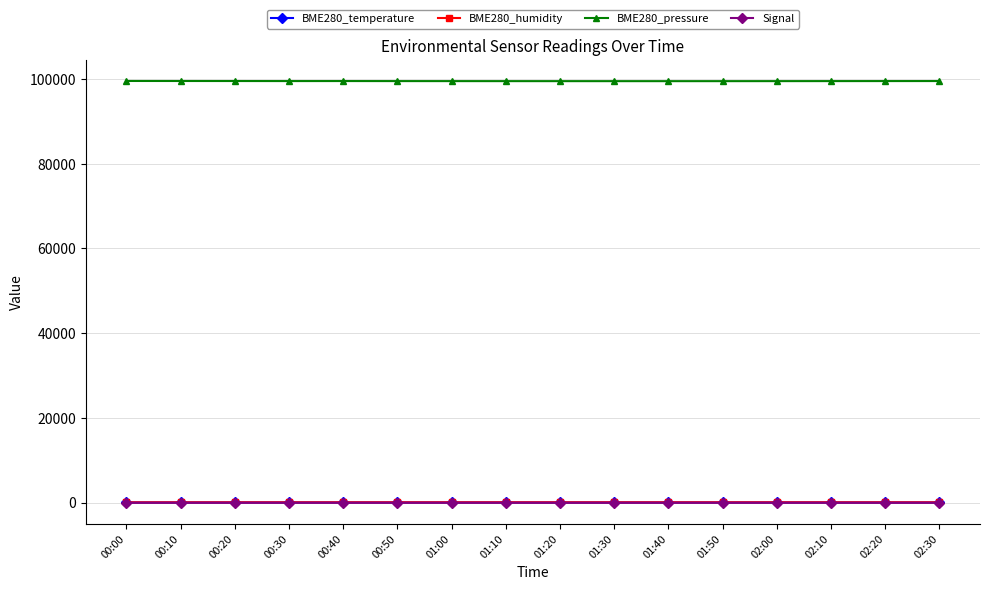

What is the lowest value of the BME280_temperature series?

22.6